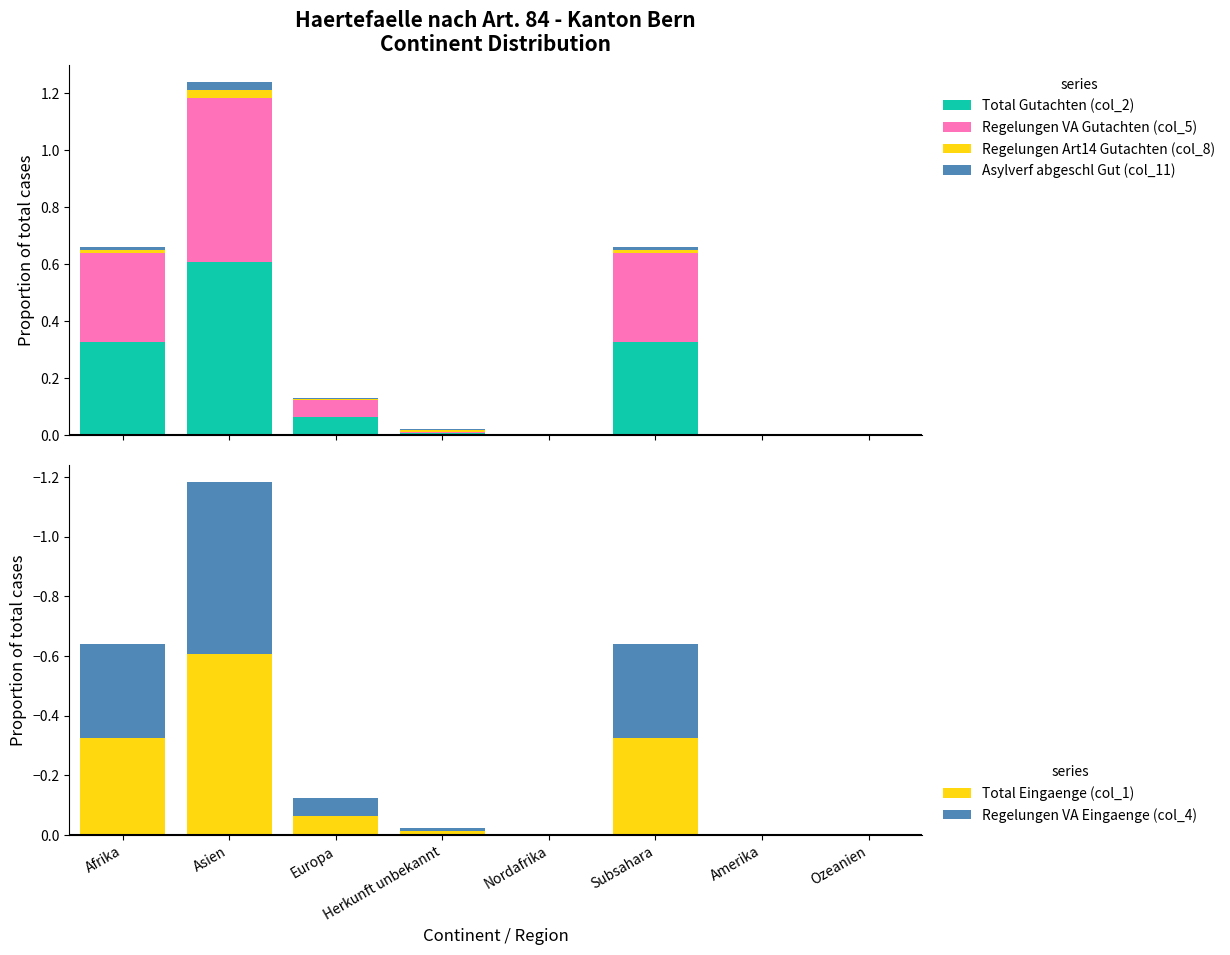

Reading left to right, transcribe all the data shown in this chart.

Total Gutachten (col_2): Afrika=0.3	Asien=0.6	Europa=0.1	Herkunft unbekannt=0.0	Nordafrika=0.0	Subsahara=0.3	Amerika=0.0	Ozeanien=0.0
Regelungen VA Gutachten (col_5): Afrika=0.3	Asien=0.6	Europa=0.1	Herkunft unbekannt=0.0	Nordafrika=0.0	Subsahara=0.3	Amerika=0.0	Ozeanien=0.0
Regelungen Art14 Gutachten (col_8): Afrika=0.0	Asien=0.0	Europa=0.0	Herkunft unbekannt=0.0	Nordafrika=0.0	Subsahara=0.0	Amerika=0.0	Ozeanien=0.0
Asylverf abgeschl Gut (col_11): Afrika=0.0	Asien=0.0	Europa=0.0	Herkunft unbekannt=0.0	Nordafrika=0.0	Subsahara=0.0	Amerika=0.0	Ozeanien=0.0
Total Eingaenge (col_1): Afrika=-0.3	Asien=-0.6	Europa=-0.1	Herkunft unbekannt=-0.0	Nordafrika=0.0	Subsahara=-0.3	Amerika=0.0	Ozeanien=0.0
Regelungen VA Eingaenge (col_4): Afrika=-0.3	Asien=-0.6	Europa=-0.1	Herkunft unbekannt=-0.0	Nordafrika=0.0	Subsahara=-0.3	Amerika=0.0	Ozeanien=0.0